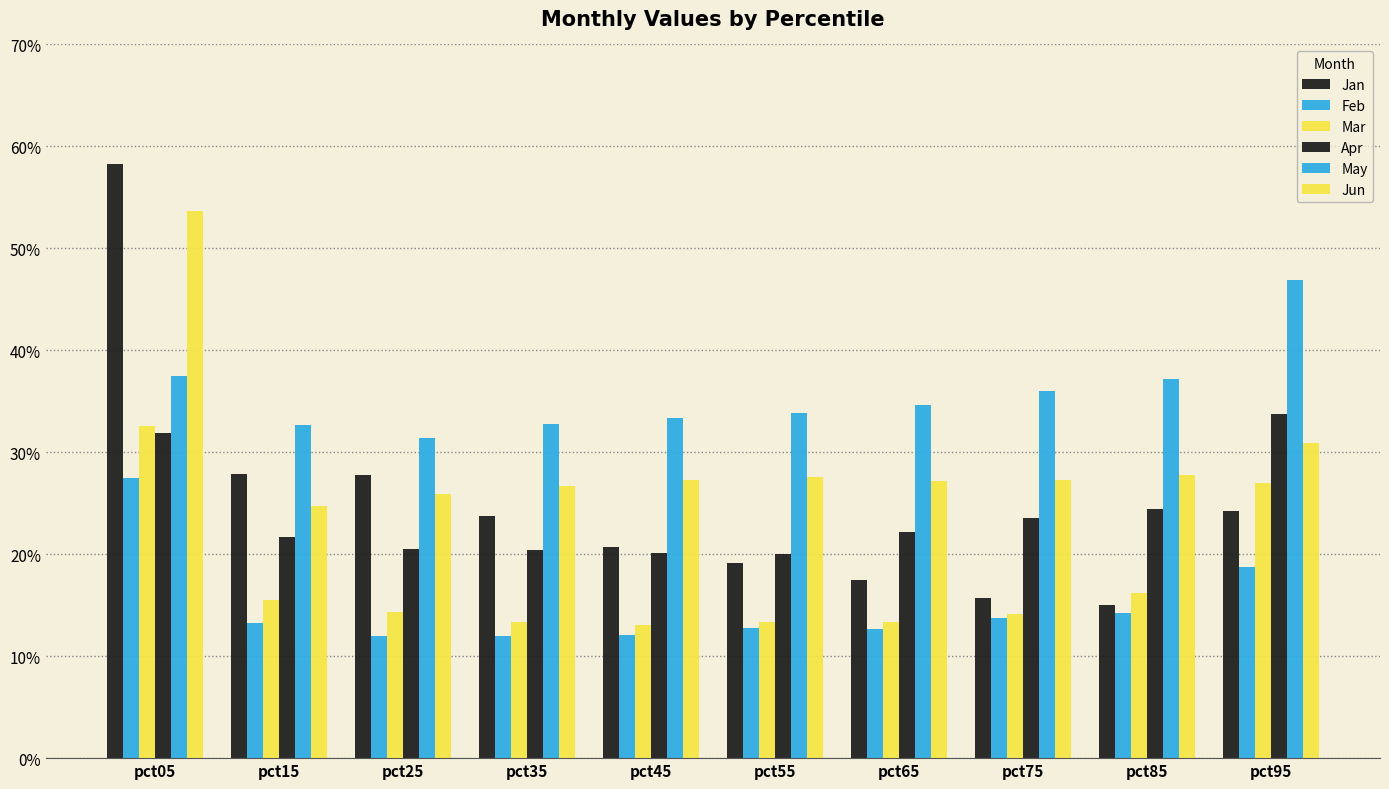

Rank the categories by Feb value from lowest to highest.

pct25, pct35, pct45, pct65, pct55, pct15, pct75, pct85, pct95, pct05